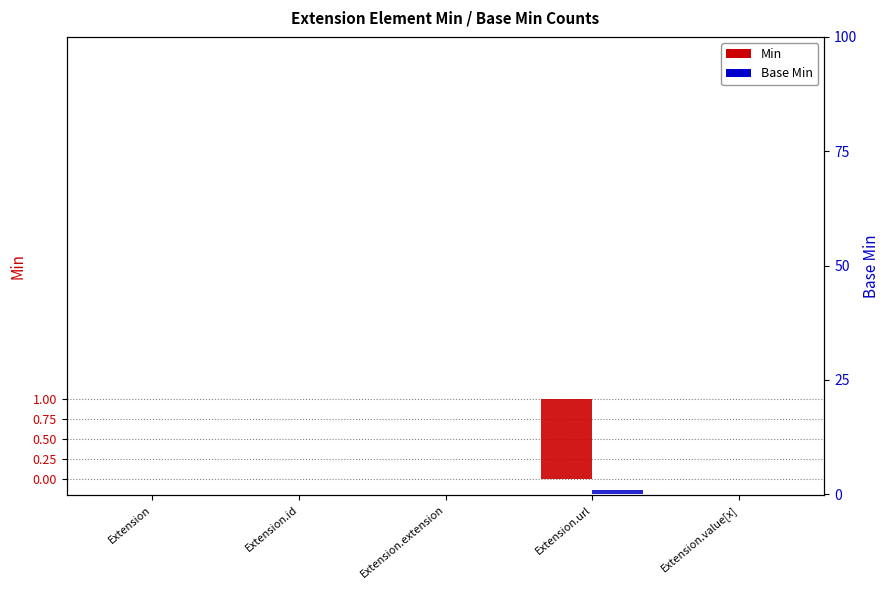

How many Min values are between 0 and 1?

5